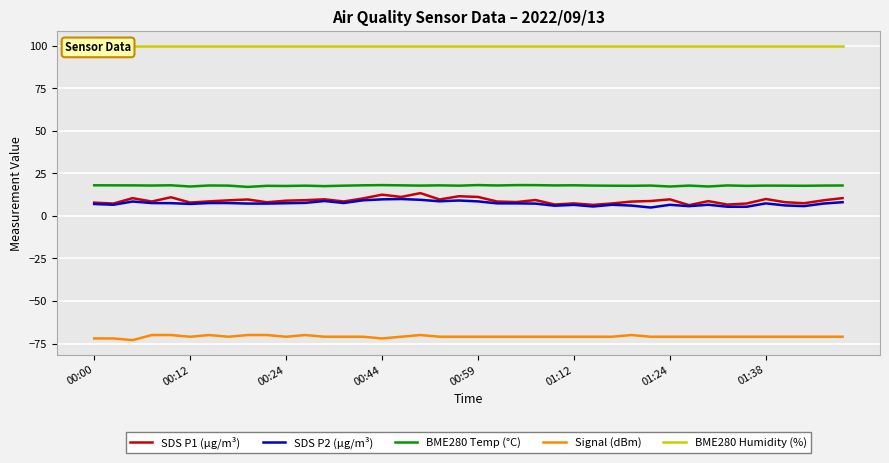

True or false: SDS P2 (µg/m³) and BME280 Temp (°C) intersect in this chart.

False